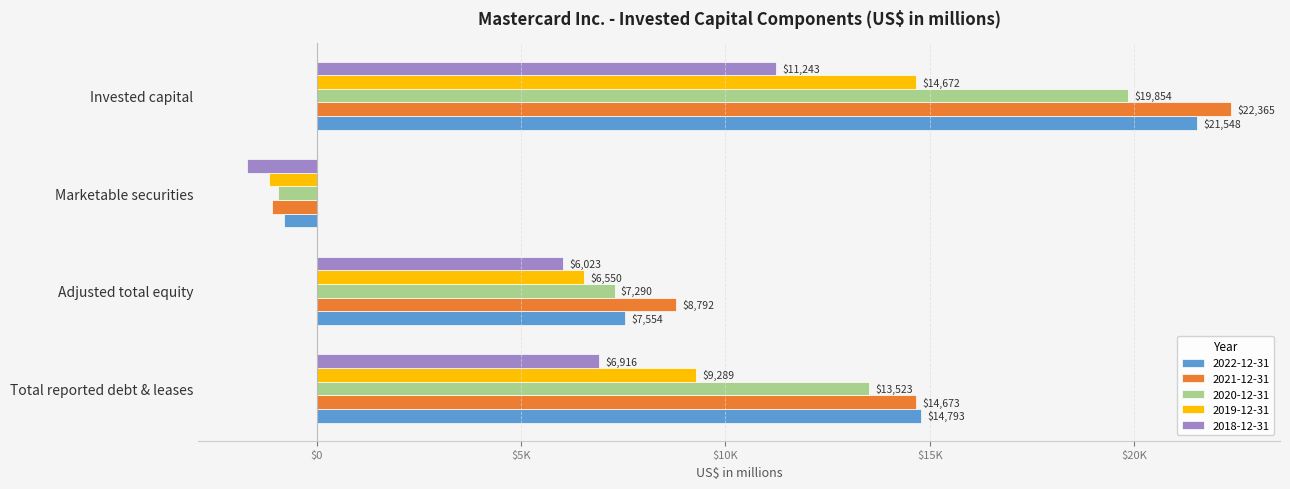

What are all the series names shown in the legend?

2022-12-31, 2021-12-31, 2020-12-31, 2019-12-31, 2018-12-31